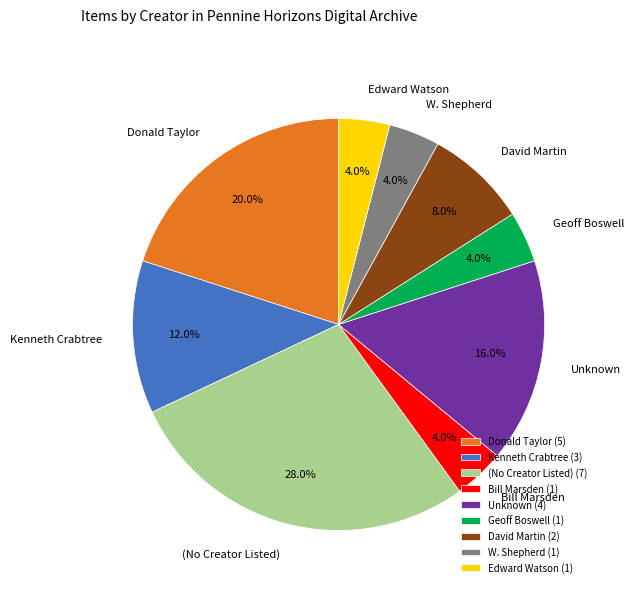

To the nearest percent, what is the difference between the largest and smallest slice percentages?

24%